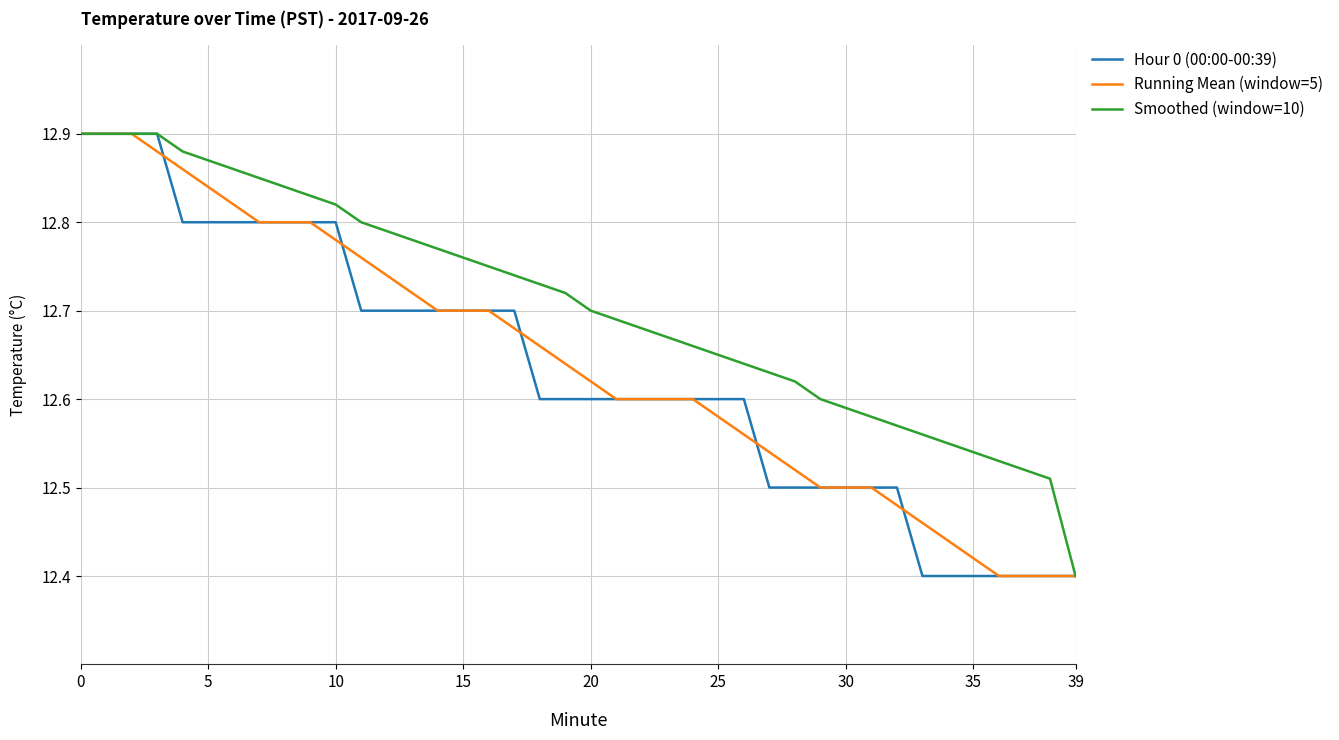

Which series has the largest total across all categories?

Smoothed (window=10)